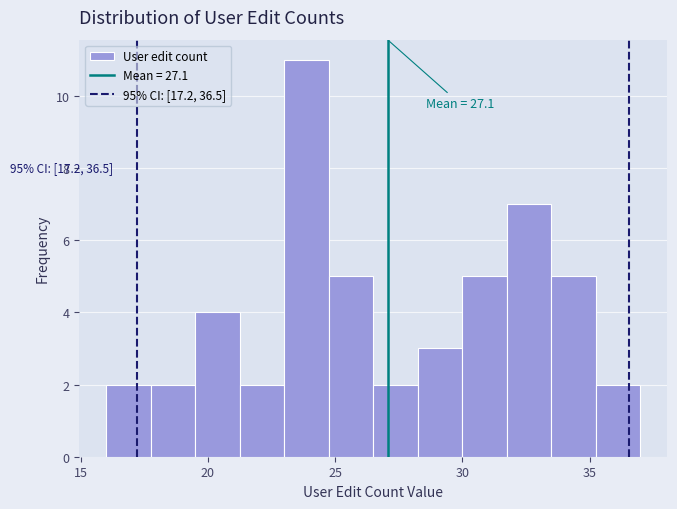

Read against the x-axis, roughly where is the centre of the tallest bar?

24.0